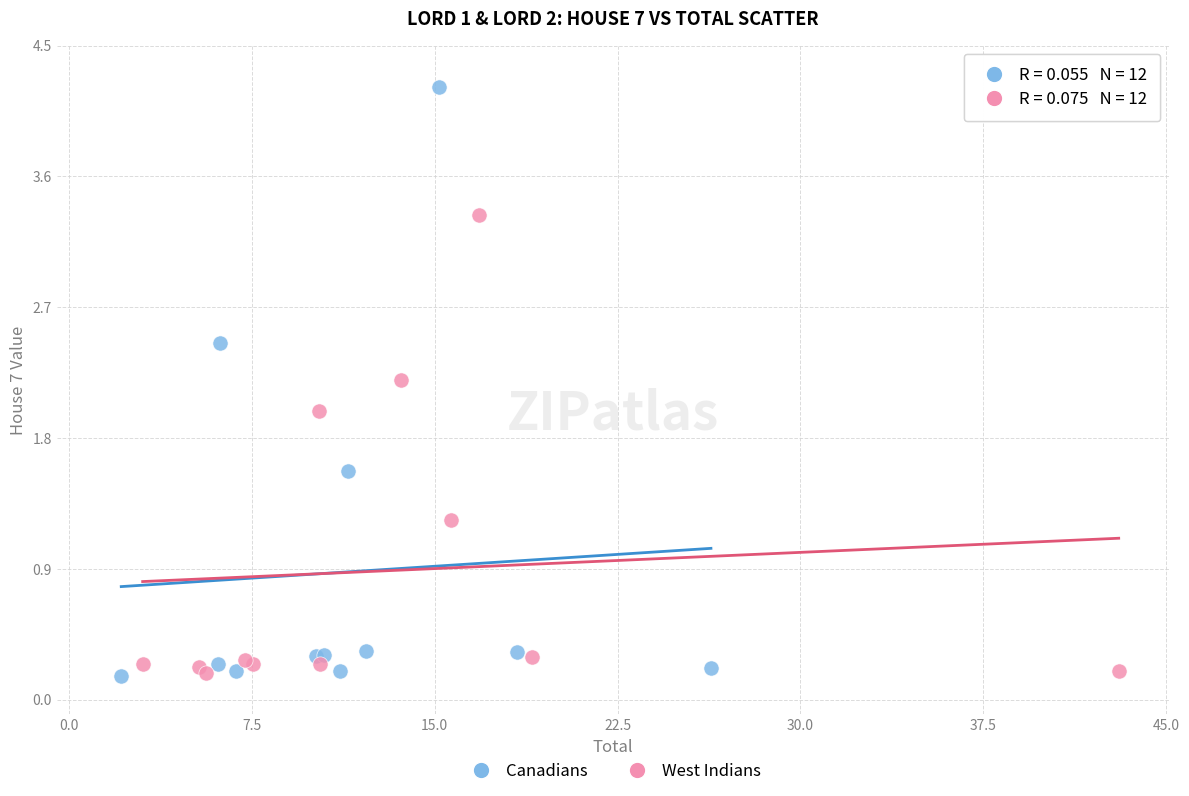

Which series has the widest spread of Y values?

Canadians